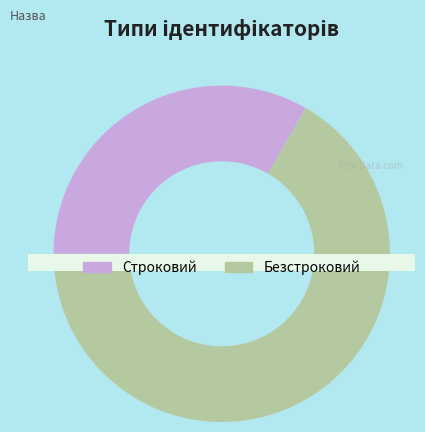

Which has a higher value, Безстроковий or Строковий?

Безстроковий